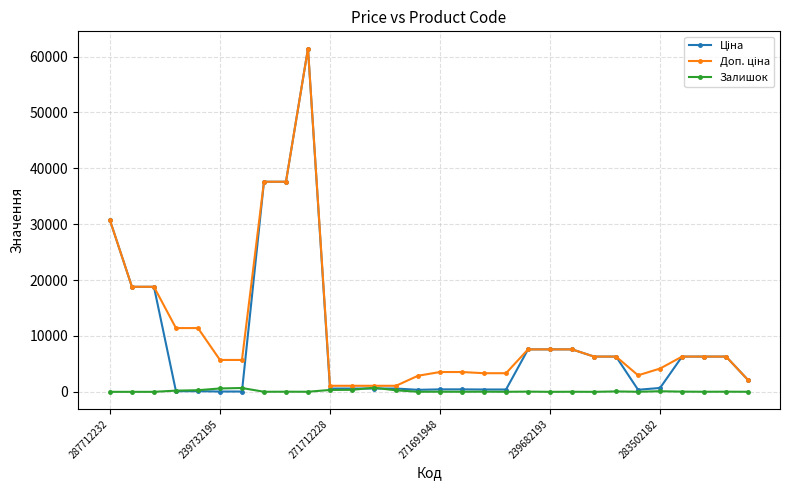

What is the maximum value shown in the chart?

61434.3